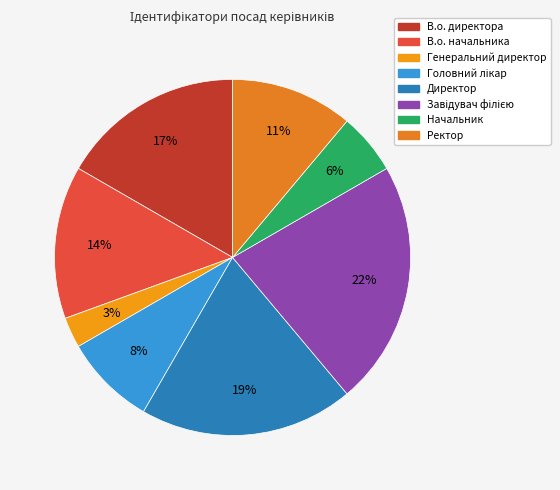

True or false: В.о. начальника accounts for 25% of the total.

False